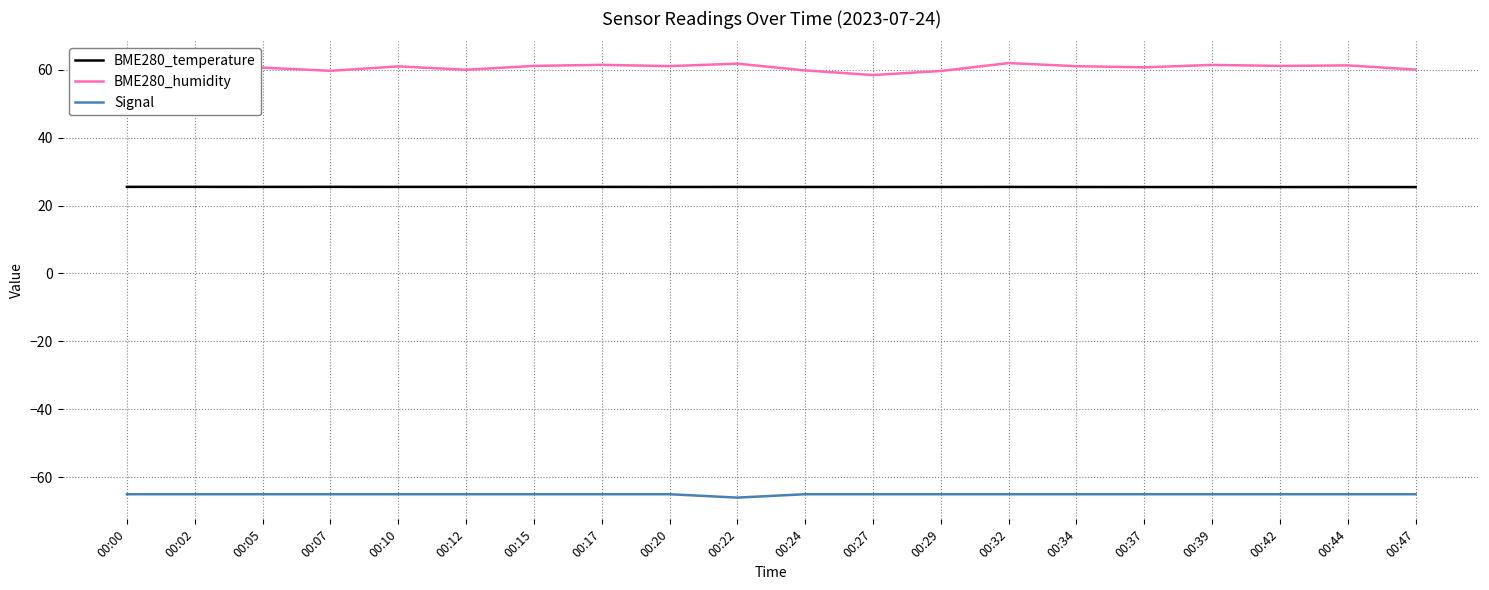

Is it true that Signal equals -105.4 at 00:10?

False